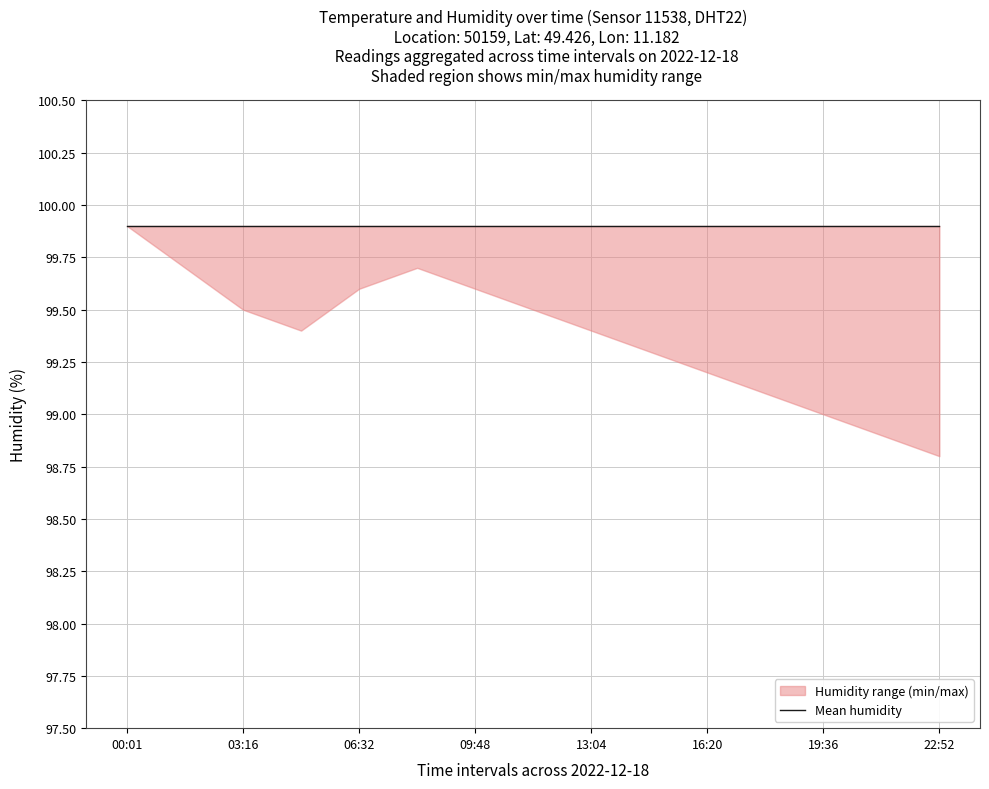

Which category has the highest value in the lower_humidity series?

00:01